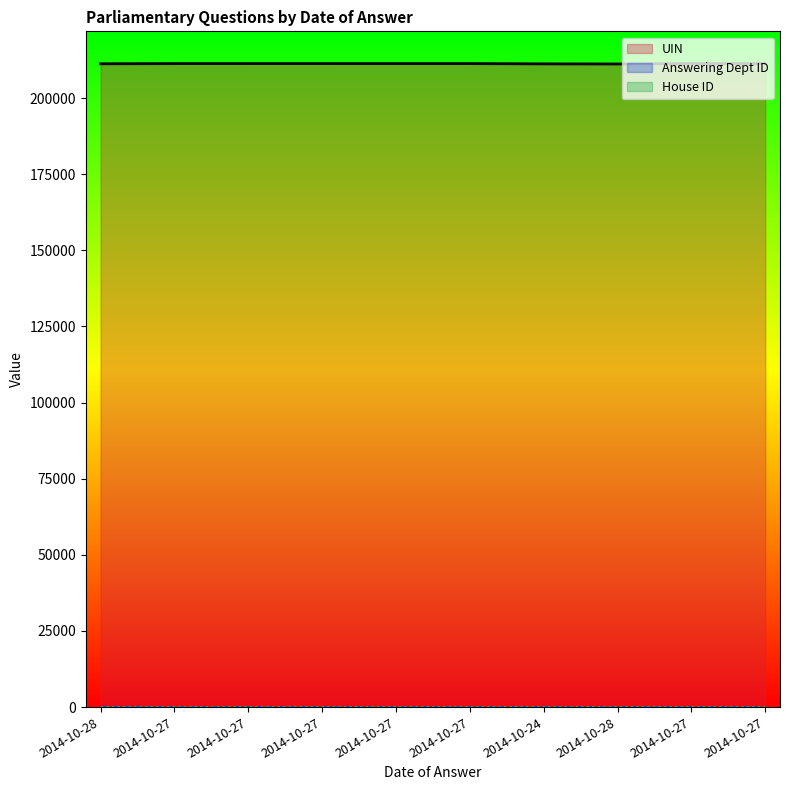

Reading right to left, list all the values displayed in this chart.

UIN: 2014-10-27=211363	2014-10-27=211362	2014-10-28=211212	2014-10-24=211244	2014-10-27=211335	2014-10-27=211334	2014-10-27=211333	2014-10-27=211332	2014-10-27=211331	2014-10-28=211271
Answering Dept ID: 2014-10-27=26	2014-10-27=26	2014-10-28=26	2014-10-24=26	2014-10-27=26	2014-10-27=26	2014-10-27=26	2014-10-27=26	2014-10-27=26	2014-10-28=88
House ID: 2014-10-27=1	2014-10-27=1	2014-10-28=1	2014-10-24=1	2014-10-27=1	2014-10-27=1	2014-10-27=1	2014-10-27=1	2014-10-27=1	2014-10-28=1